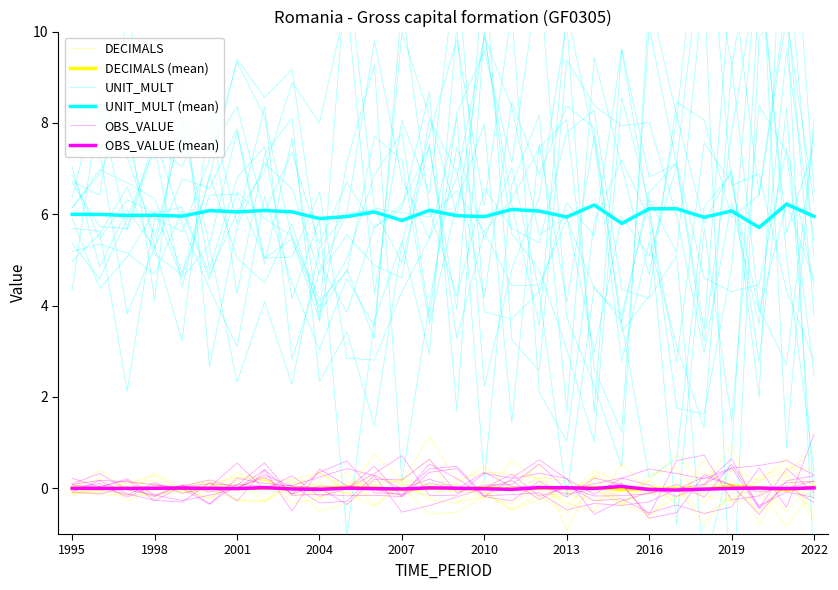

Where does the DECIMALS series first go above 0?

1995